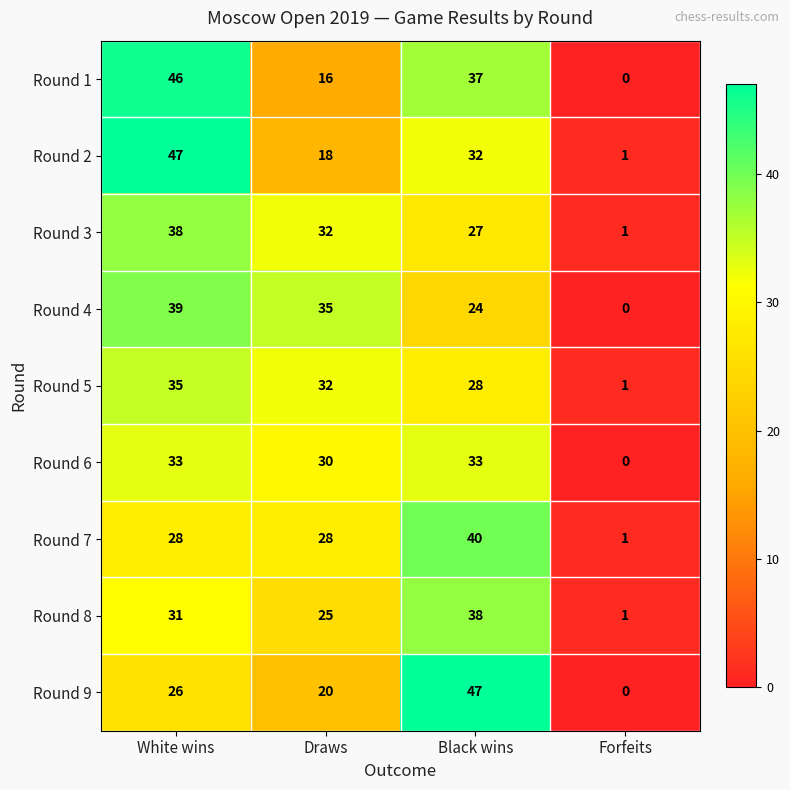

How many distinct data groups are displayed?

9